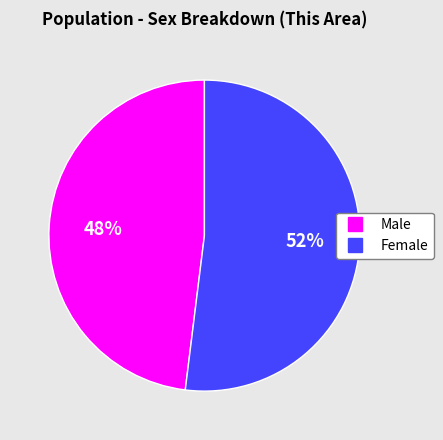

How many segments does this pie chart have?

2